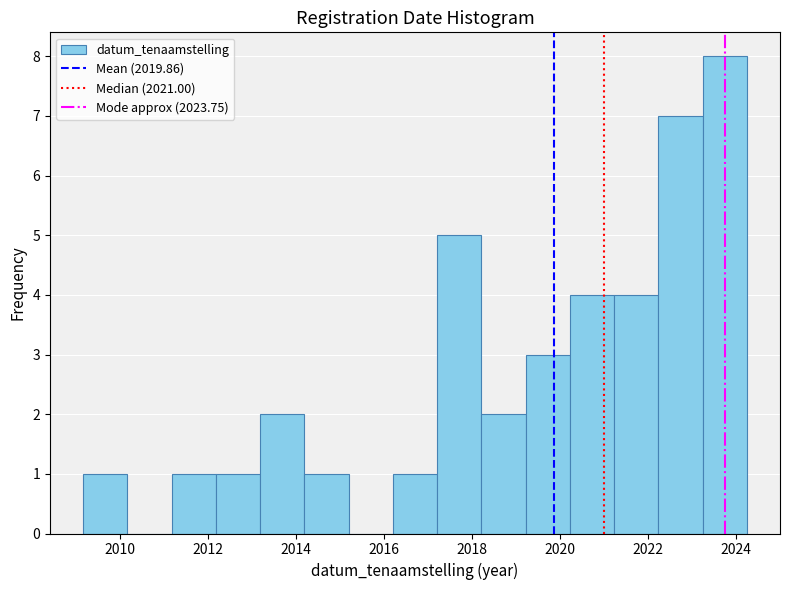

Reading left to right, list every bar in this chart as the range it spans on the x-axis followed by its height. Neither the bar edges nor the heights are printed on the chart, so give them approximately, as read against the axes.

2009.2 to 2010.2: 1
2010.2 to 2011.2: 0
2011.2 to 2012.2: 1
2012.2 to 2013.2: 1
2013.2 to 2014.2: 2
2014.2 to 2015.2: 1
2015.2 to 2016.2: 0
2016.2 to 2017.2: 1
2017.2 to 2018.2: 5
2018.2 to 2019.2: 2
2019.2 to 2020.2: 3
2020.2 to 2021.2: 4
2021.2 to 2022.2: 4
2022.2 to 2023.2: 7
2023.2 to 2024.2: 8